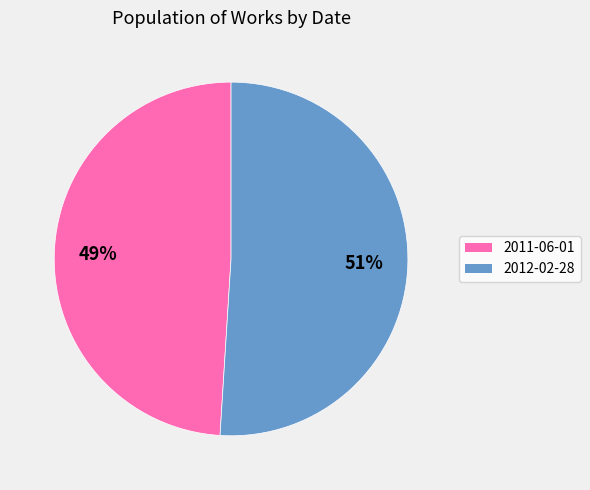

Is it true that 2012-02-28 is 58% of the pie?

False